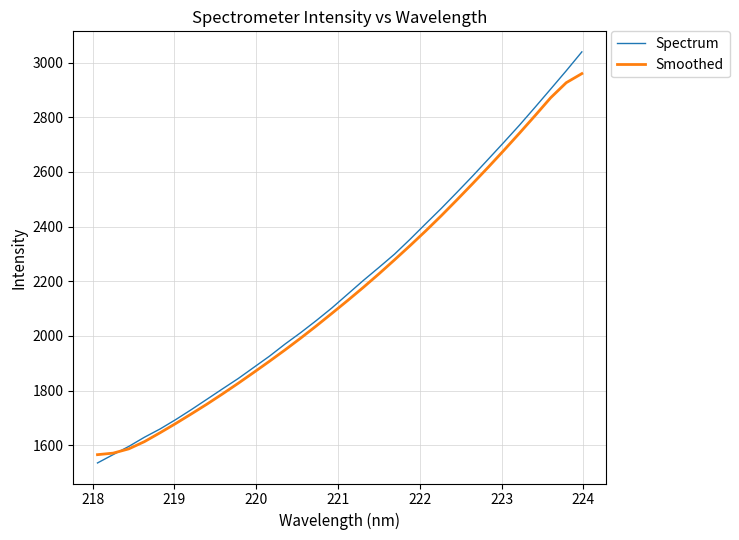

True or false: Spectrum has more than 1 points higher than both neighbors.

False